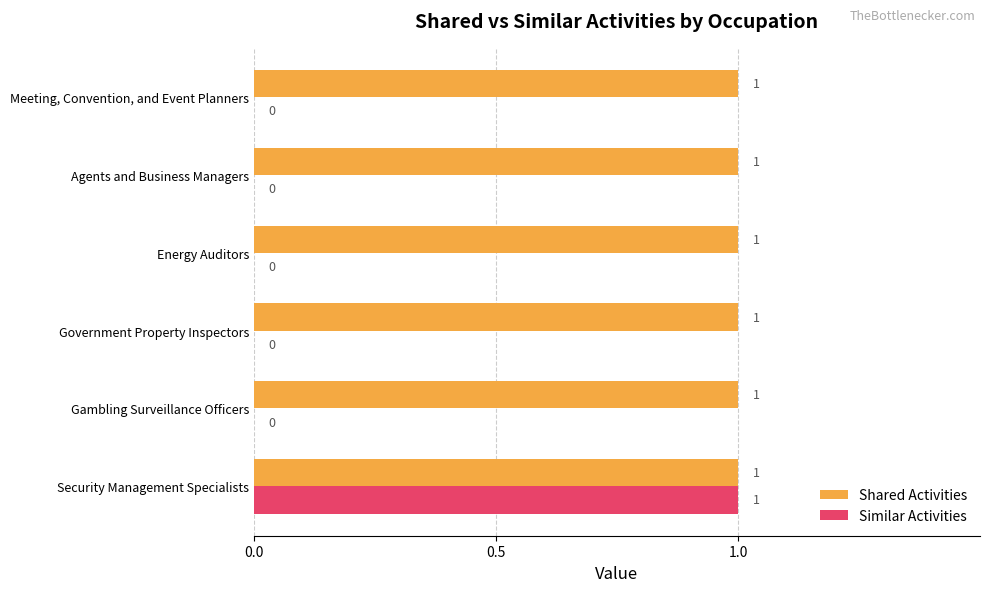

What is the sum of all Shared Activities values?

6